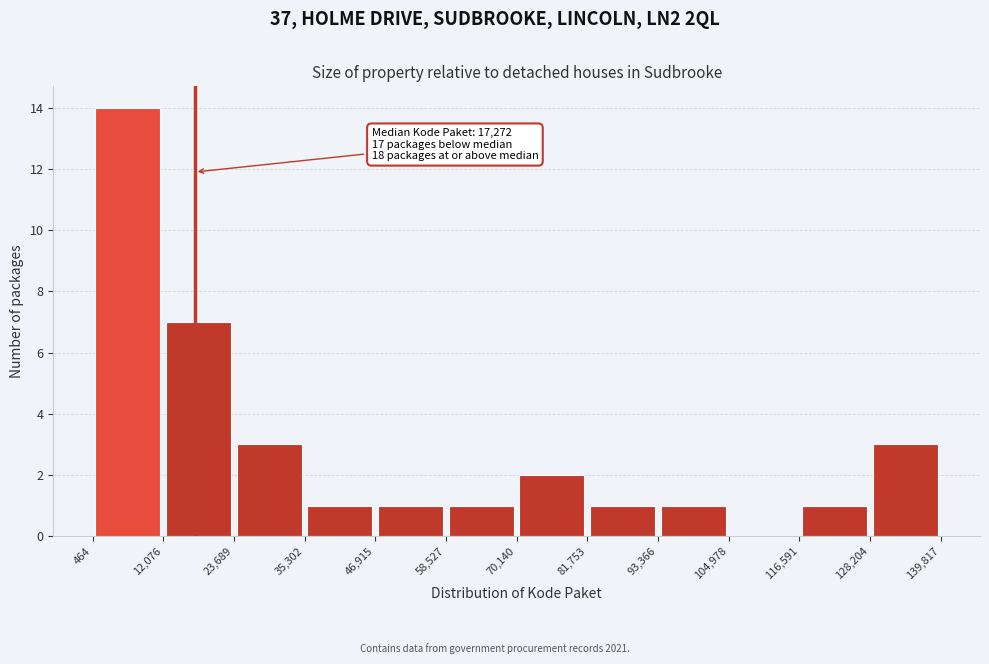

Which range on the x-axis has the tallest bar?

464 to 12,076